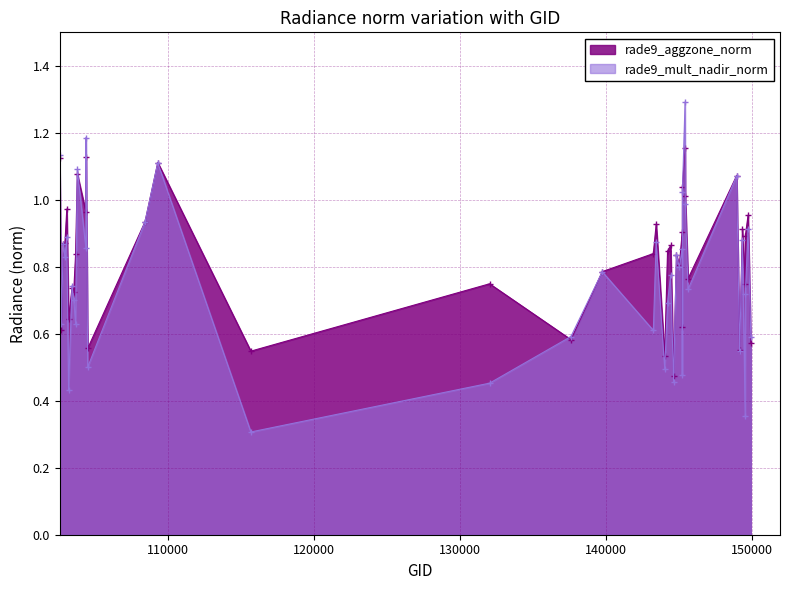

What is the minimum value for rade9_aggzone_norm?

0.5